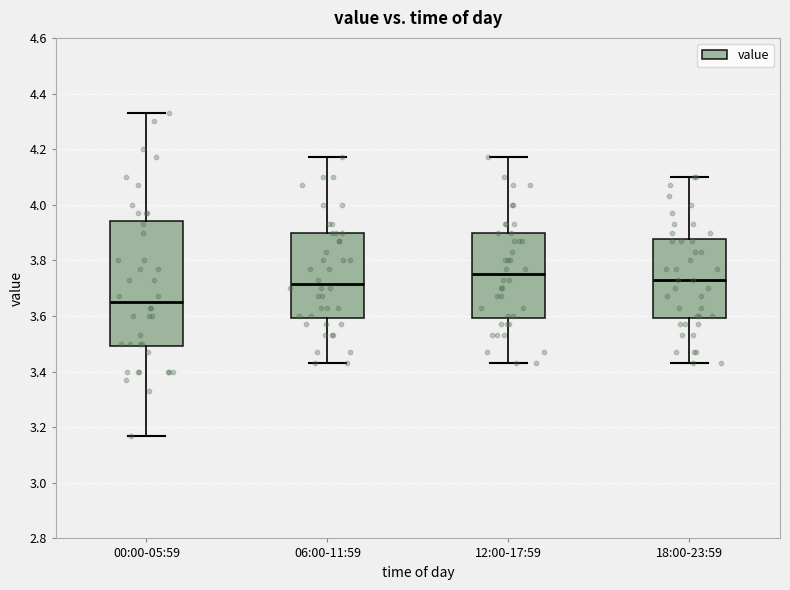

Comparing the boxes themselves (not the whiskers), which one is the tallest?

00:00-05:59